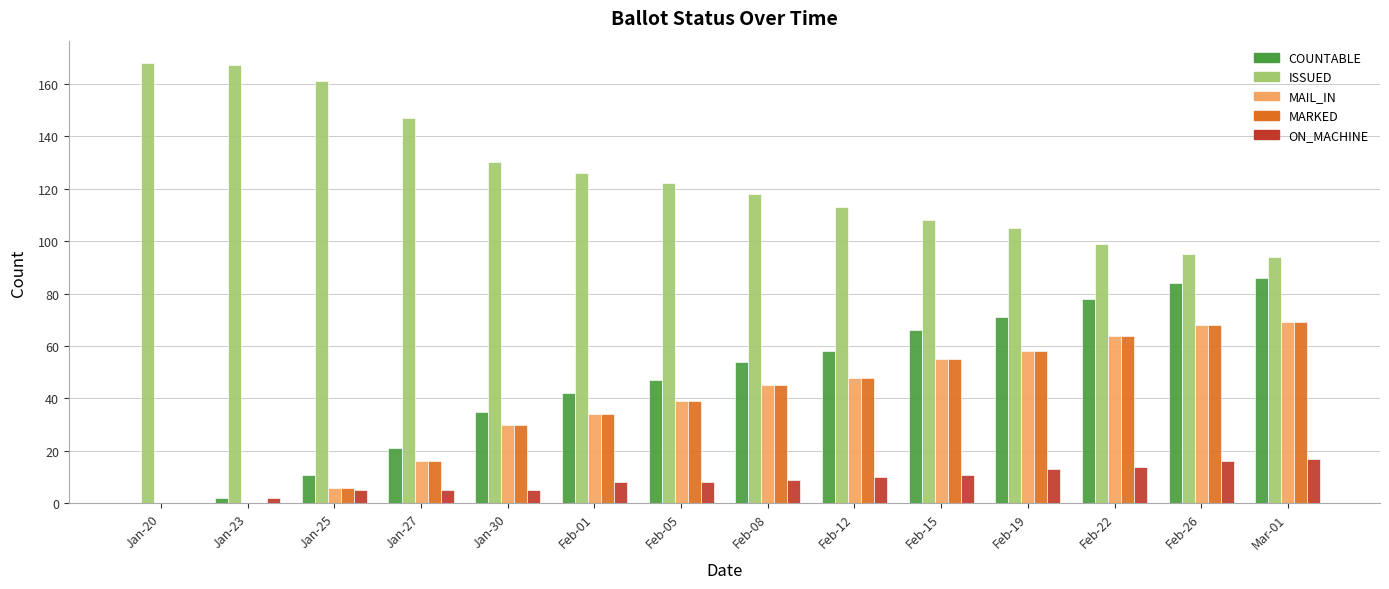

True or false: MAIL_IN has a value of 27 at Feb-15.

False